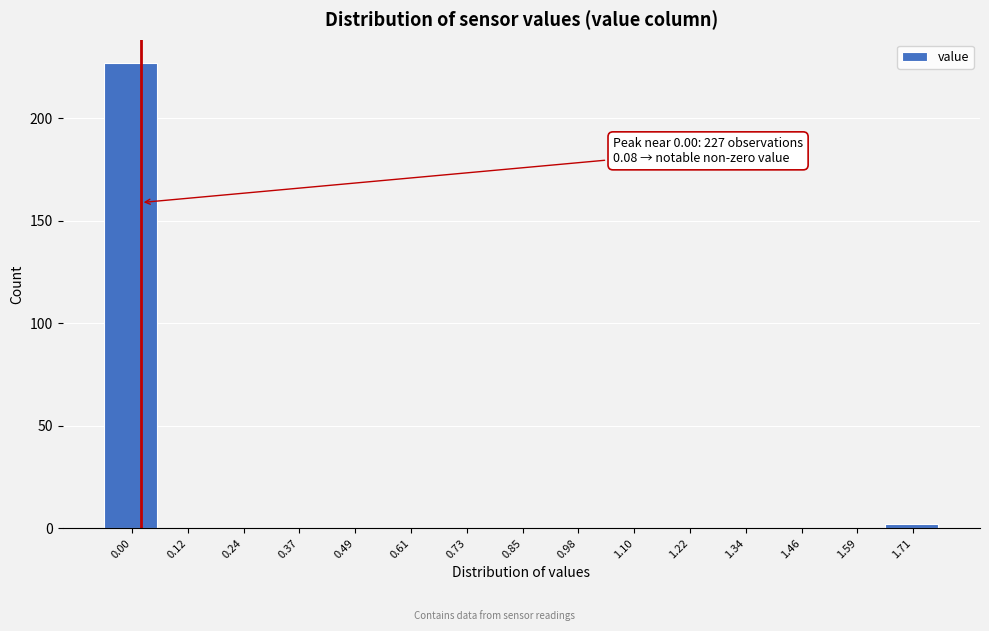

Reading right to left, list all the values displayed in this chart.

1.71=2	1.59=0	1.46=0	1.34=0	1.22=0	1.10=0	0.98=0	0.85=0	0.73=0	0.61=0	0.49=0	0.37=0	0.24=0	0.12=0	0.00=227